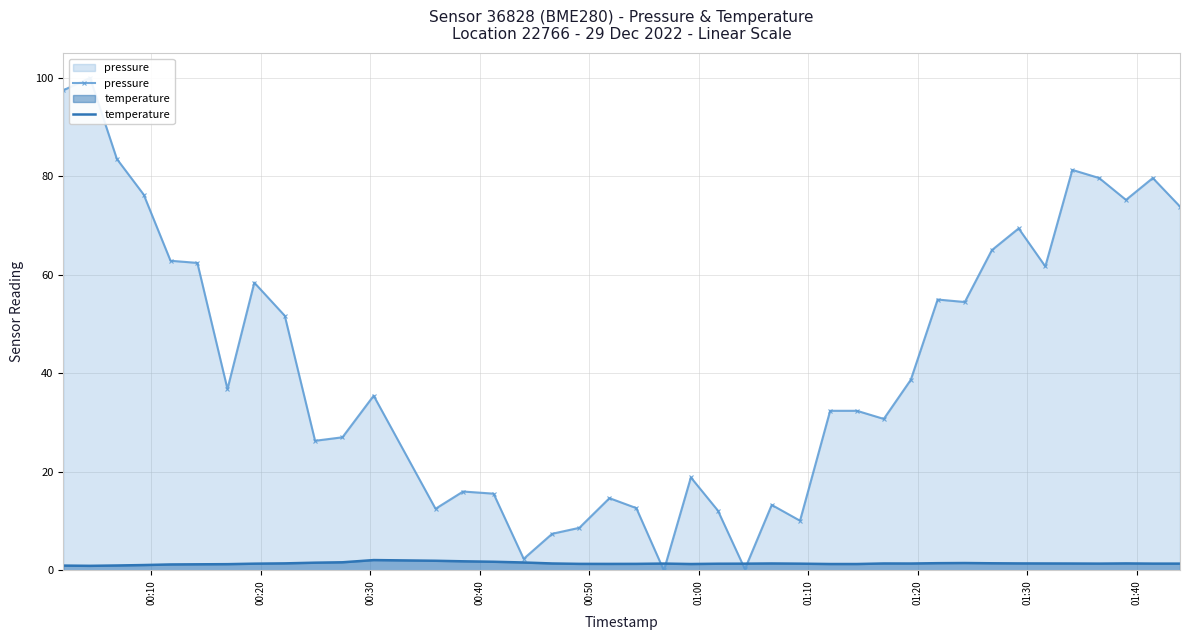

What is the highest value of the temperature series?

2.1